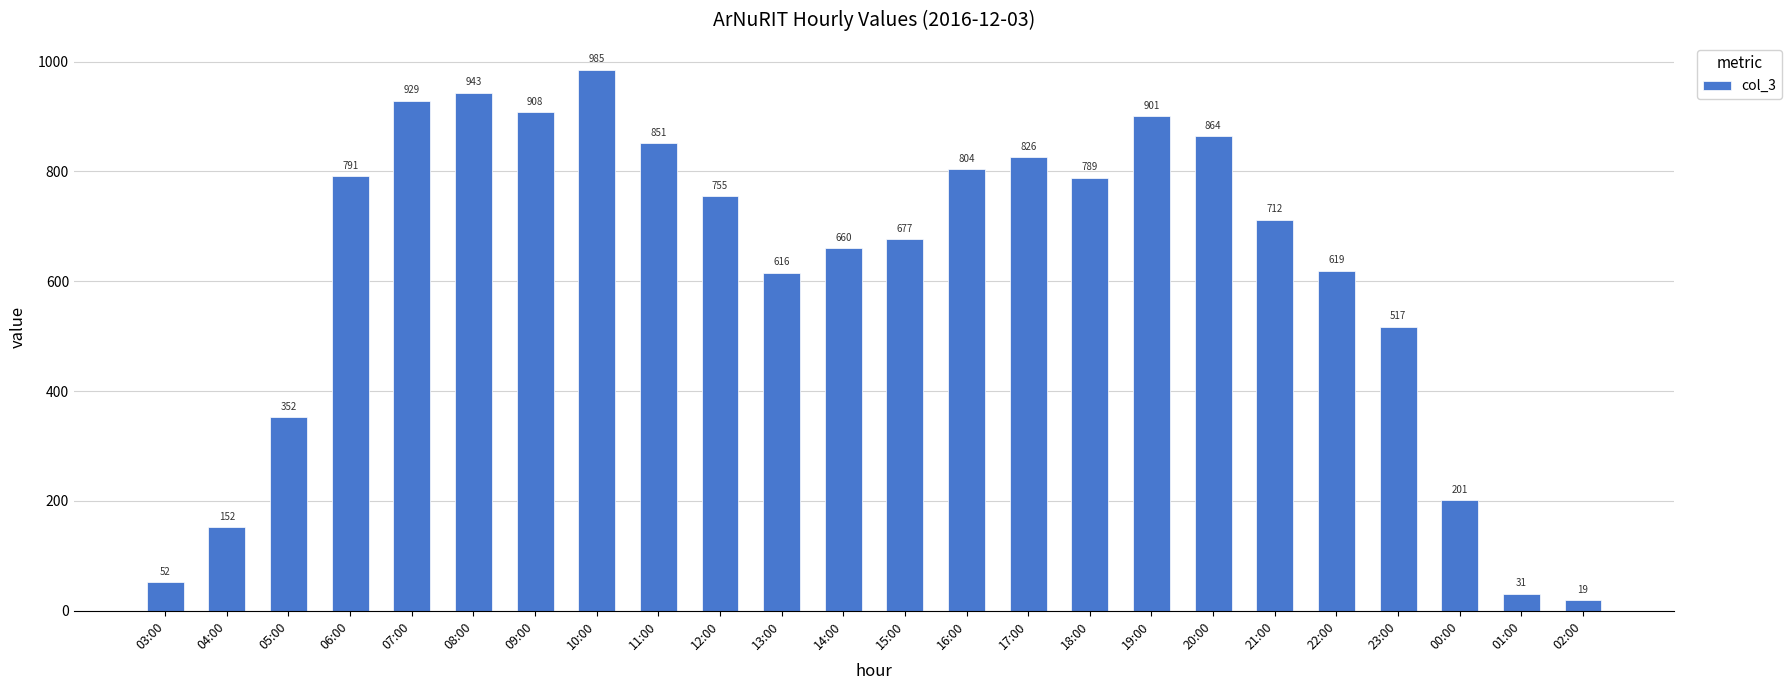

What is the change in value from 21:00 to 01:00?

-681